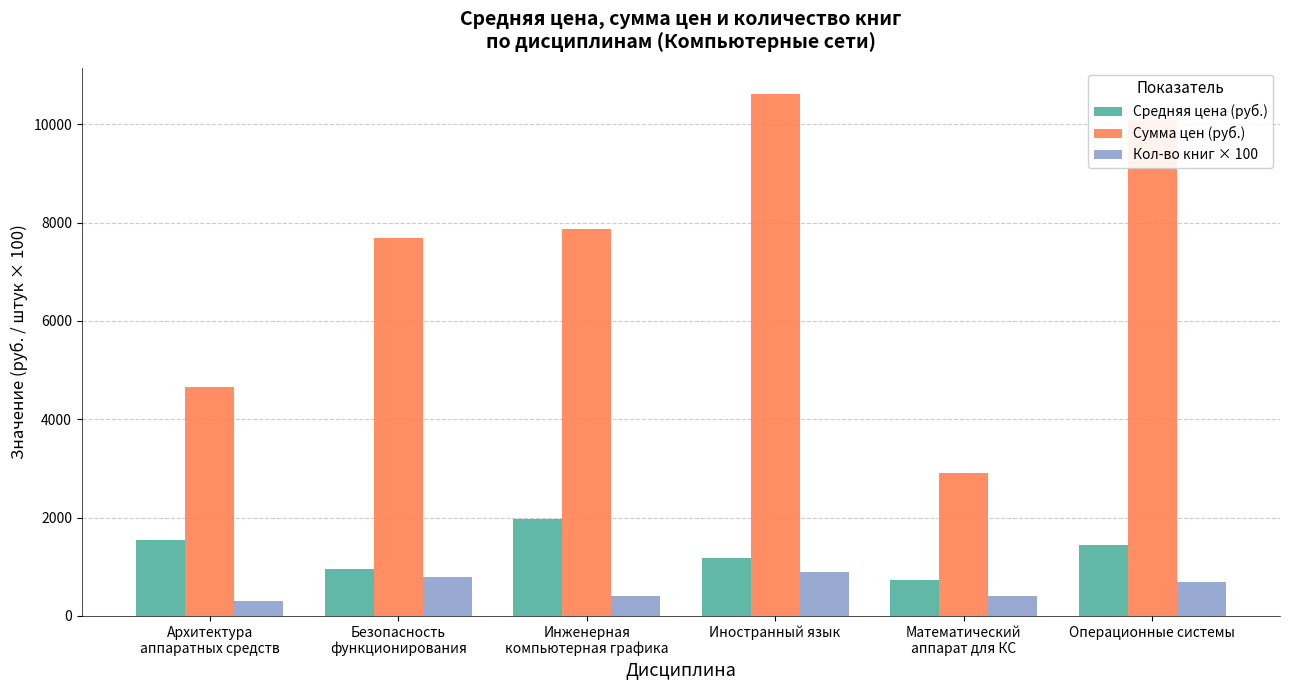

Count the number of data series in this chart.

3